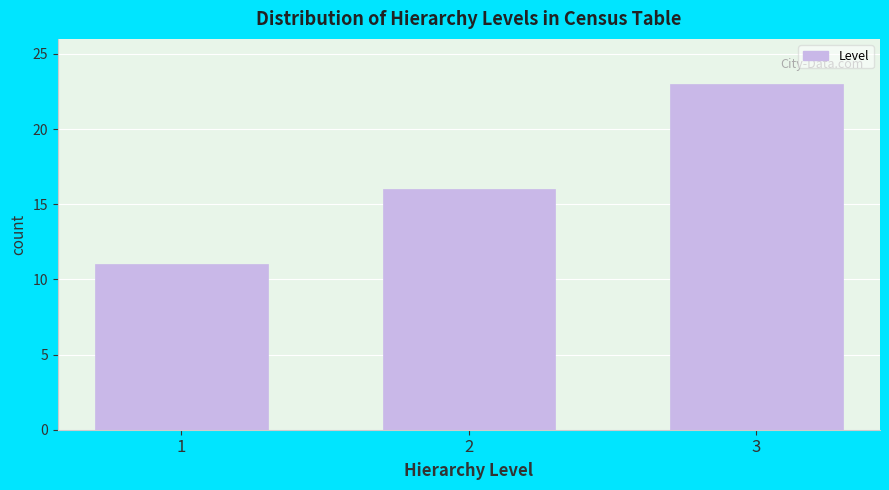

Reading left to right, extract all data points from this chart.

11	16	23